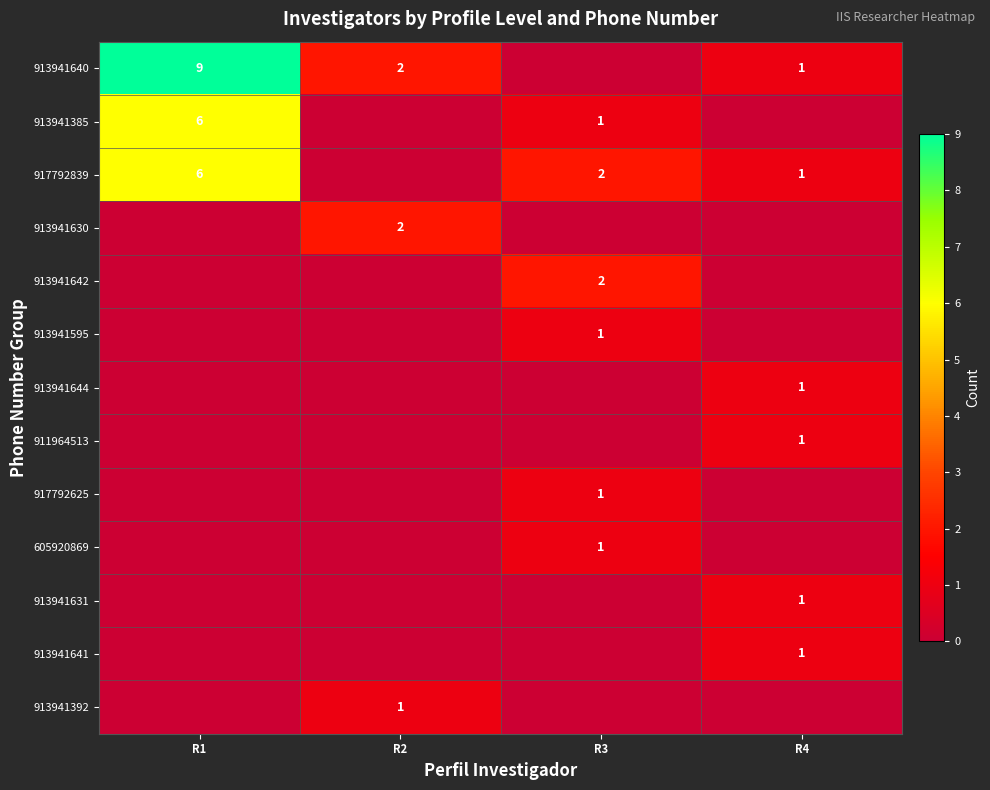

The 913941595 series shows 2 at R3. True or false?

False